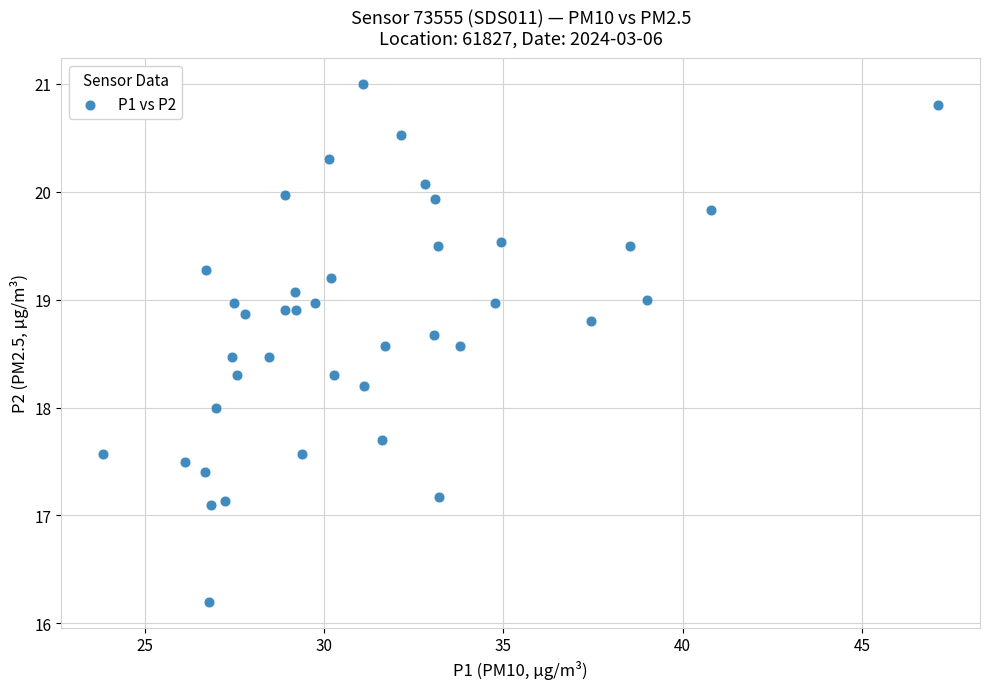

What is the range of Y values (max minus min)?

4.8